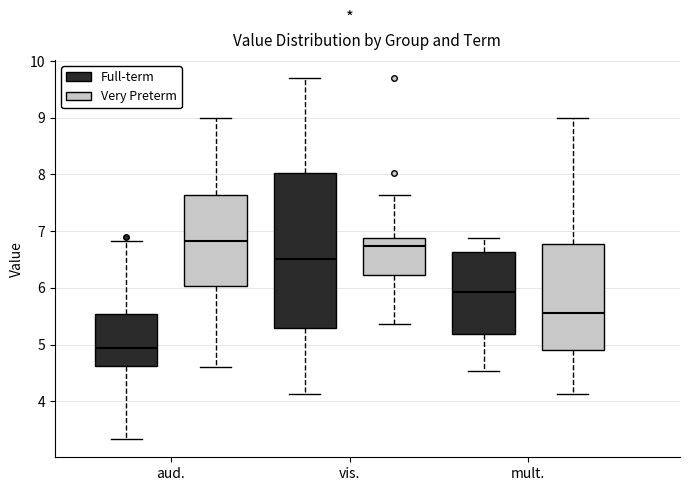

Reading left to right, read every box against the y-axis: the position of its median line, the range the box covers, and the ends of its whiskers. The values are not printed on the chart, so give them approximately, as read against the axis.

aud. (Full-term): median 4.9, box 4.6 to 5.5, whiskers 3.3 to 6.8
aud. (Very Preterm): median 6.8, box 6.0 to 7.6, whiskers 4.6 to 9.0
vis. (Full-term): median 6.5, box 5.3 to 8.0, whiskers 4.1 to 9.7
vis. (Very Preterm): median 6.7, box 6.2 to 6.9, whiskers 5.4 to 7.6
mult. (Full-term): median 5.9, box 5.2 to 6.6, whiskers 4.5 to 6.9
mult. (Very Preterm): median 5.6, box 4.9 to 6.8, whiskers 4.1 to 9.0